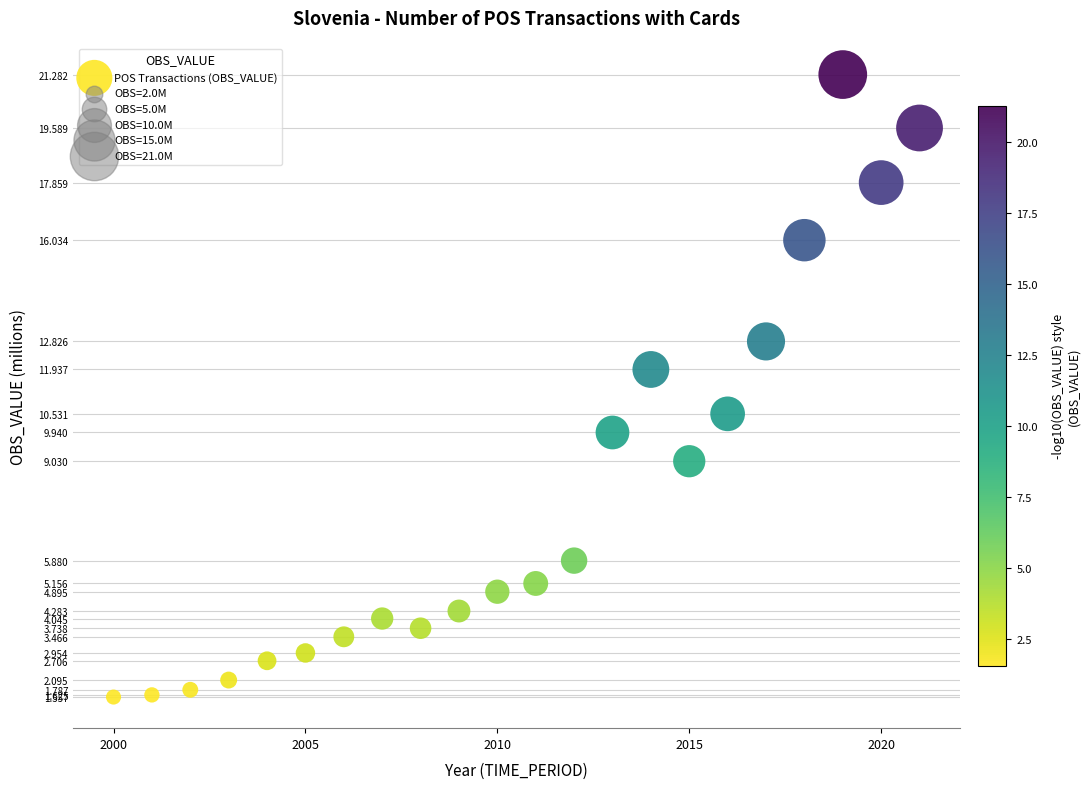

What Y value in the scatter plot is closest to 11?

10.5